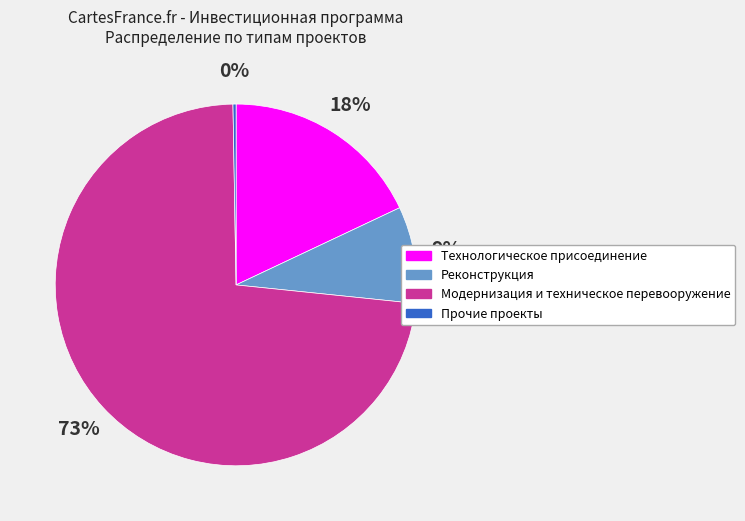

Do Технологическое присоединение and Реконструкция together represent more than half of the pie?

No